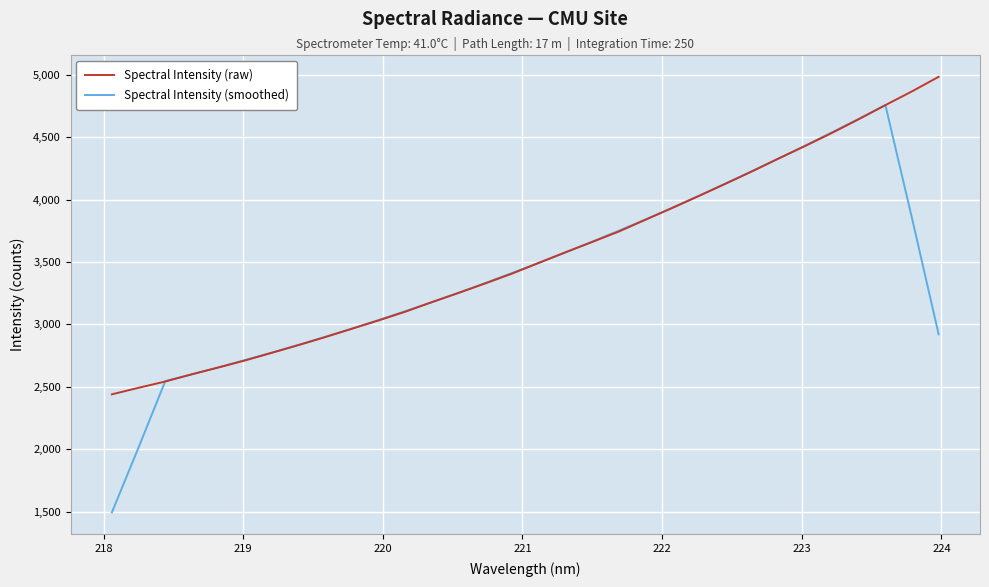

Which series has the largest range (max minus min)?

Spectral Intensity (smoothed)